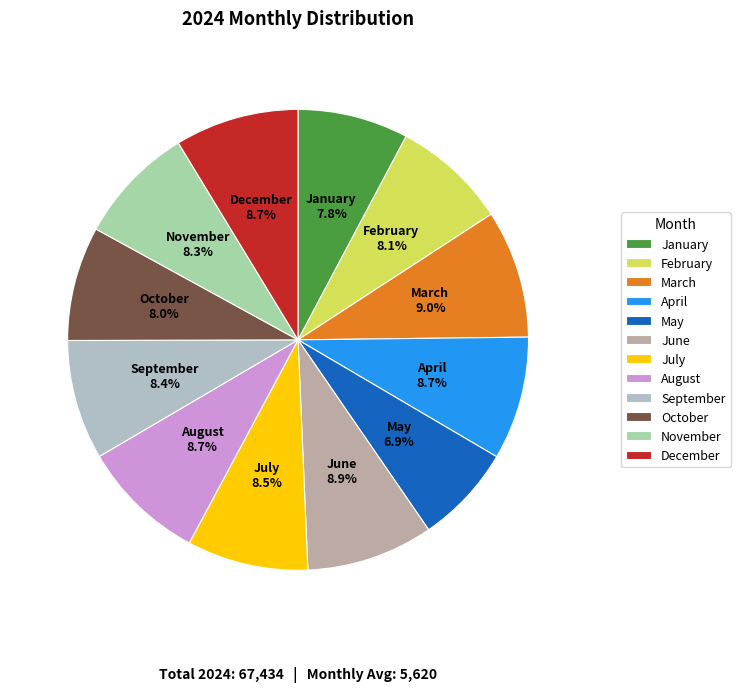

Is the sum of August and September greater than half?

No